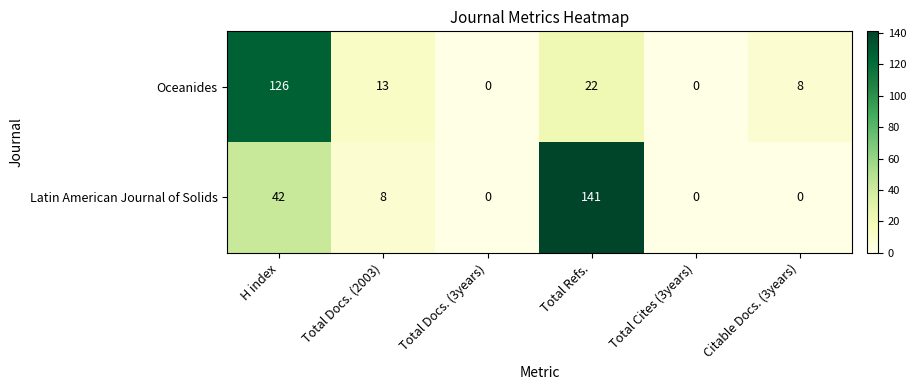

At Citable Docs. (3years), list the series in order from smallest to largest.

Latin American Journal of Solids, Oceanides